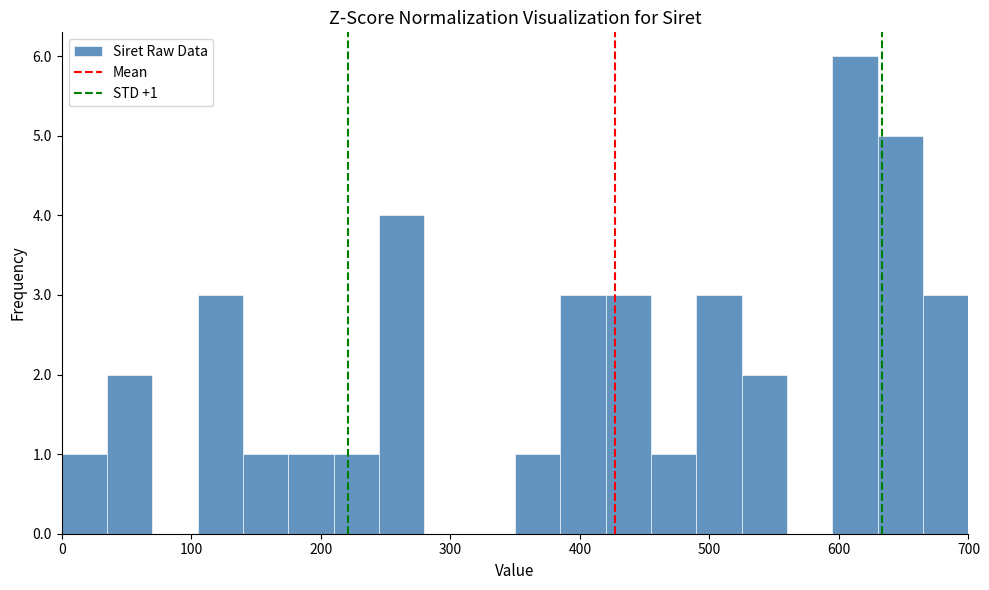

Read against the x-axis, roughly where is the centre of the tallest bar?

610